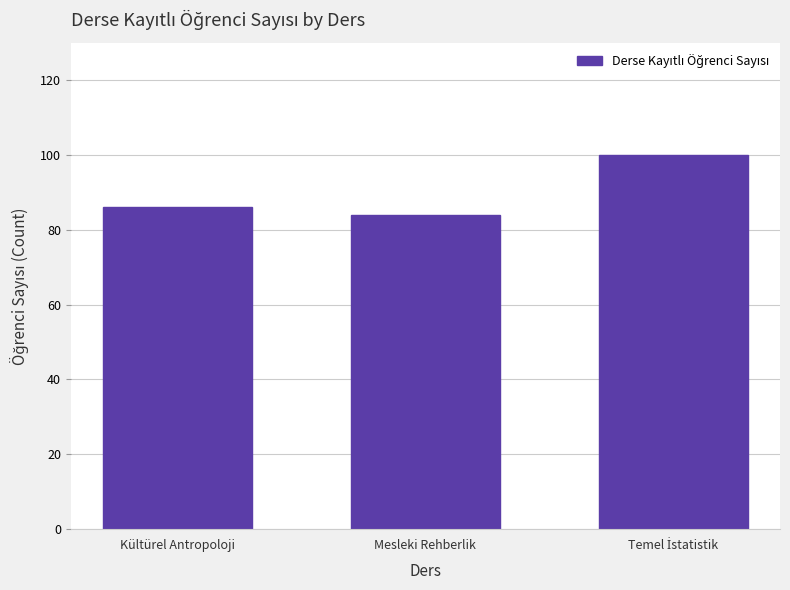

Reading right to left, what are all the values shown in this chart?

100	84	86